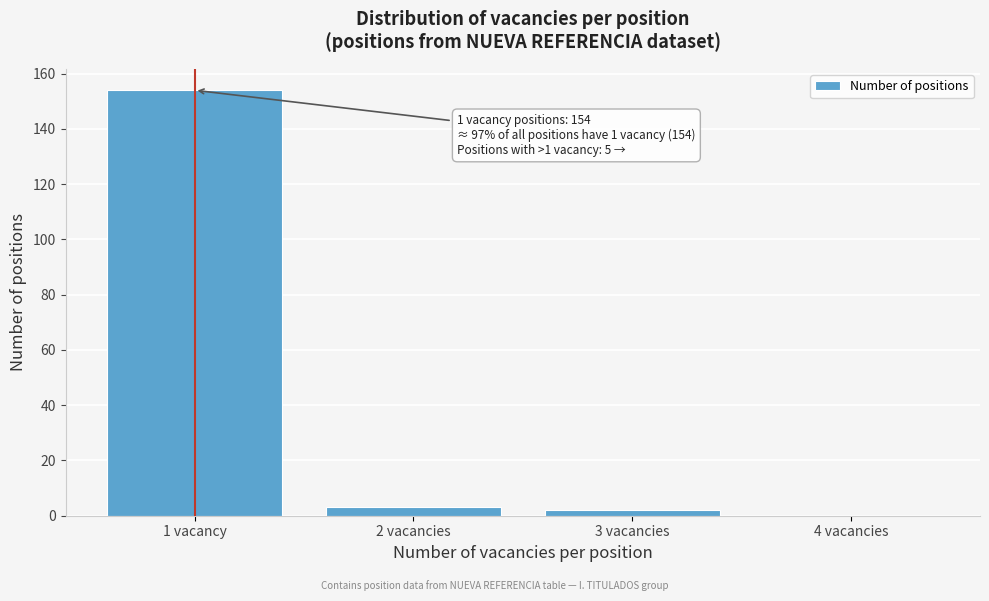

Reading right to left, extract all data points from this chart.

4 vacancies=0	3 vacancies=2	2 vacancies=3	1 vacancy=154